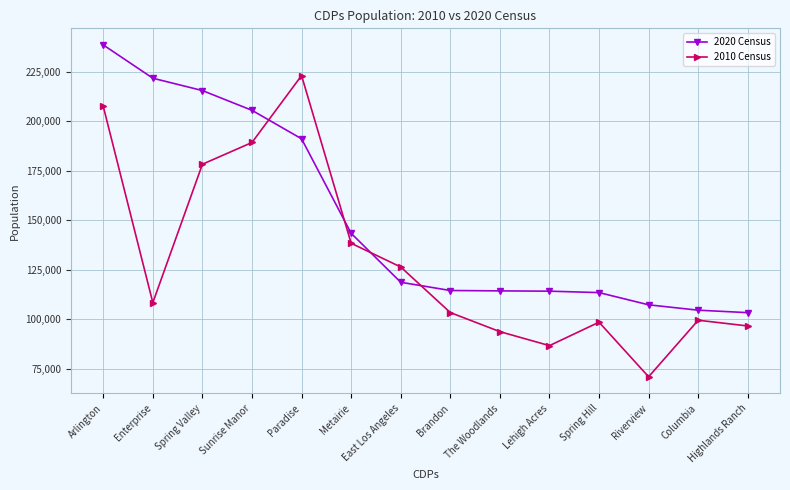

Which series has the largest range (max minus min)?

2010 Census